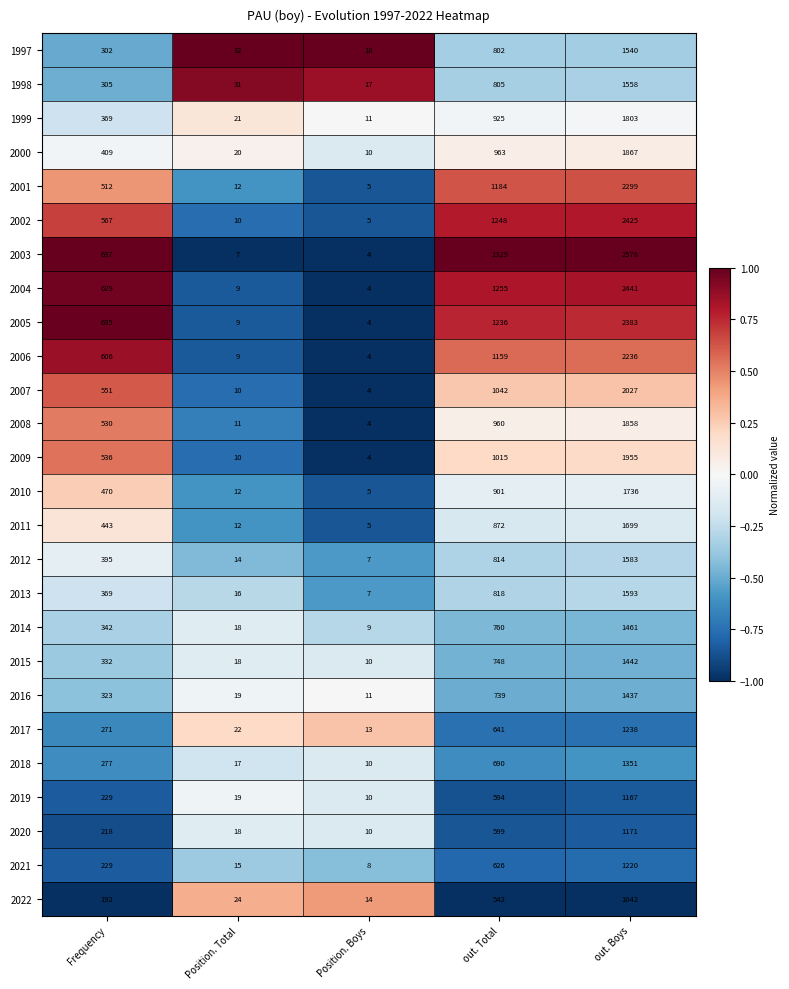

What is the total value across all series at out. Boys?

45110